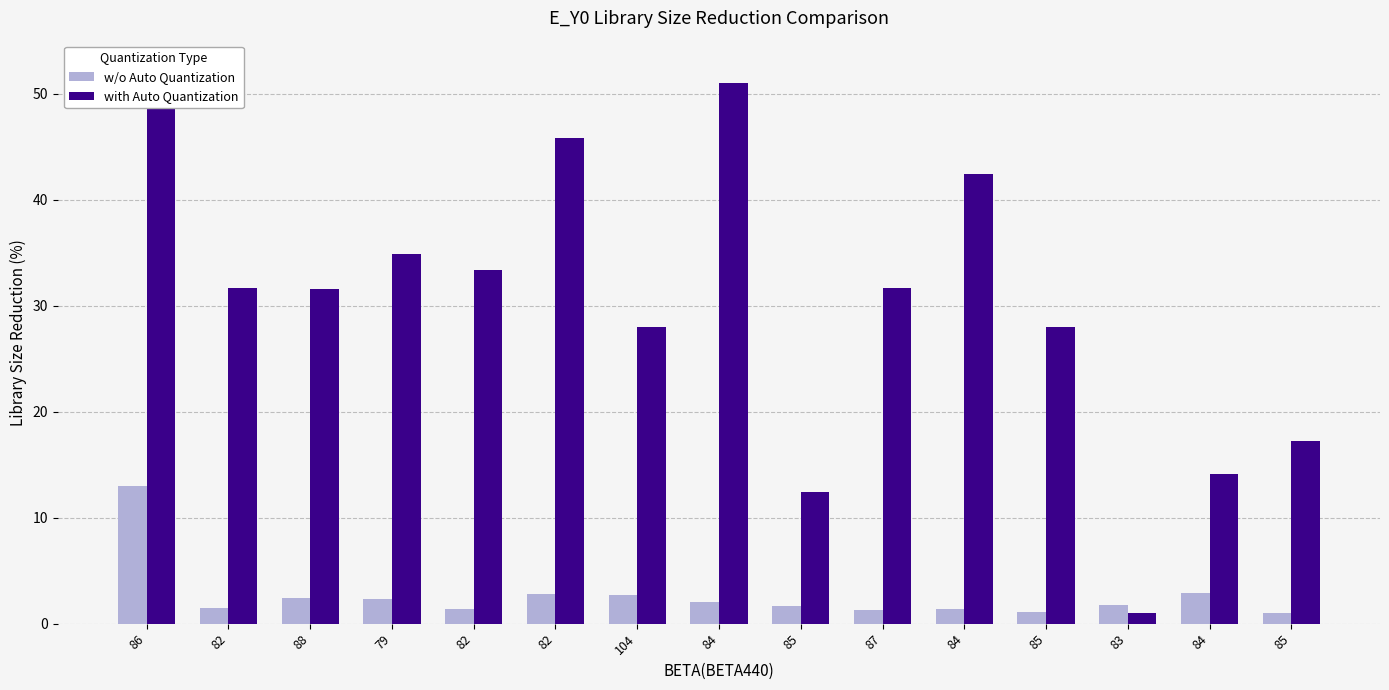

True or false: w/o Auto Quantization has a value of 1.5 at 82.

True